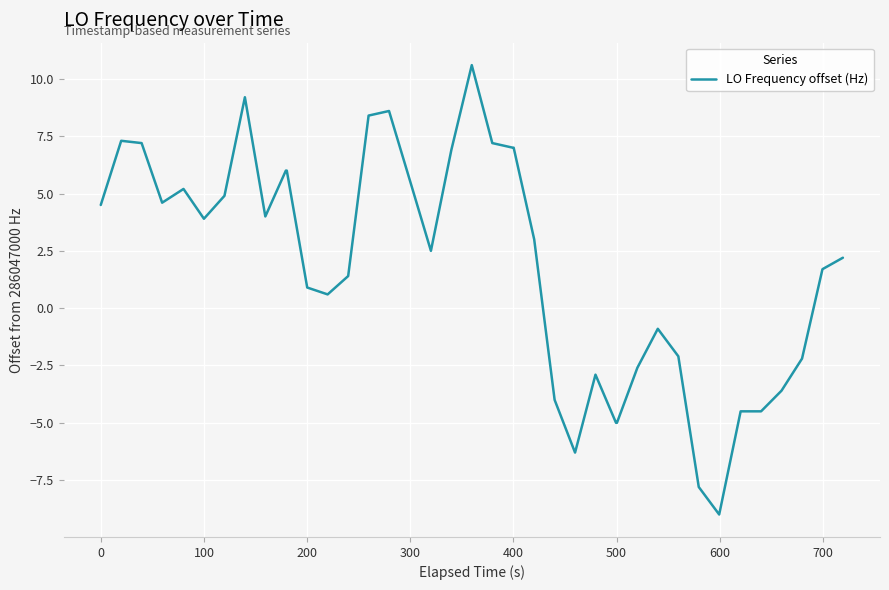

What is the difference between the maximum and minimum values?

19.6